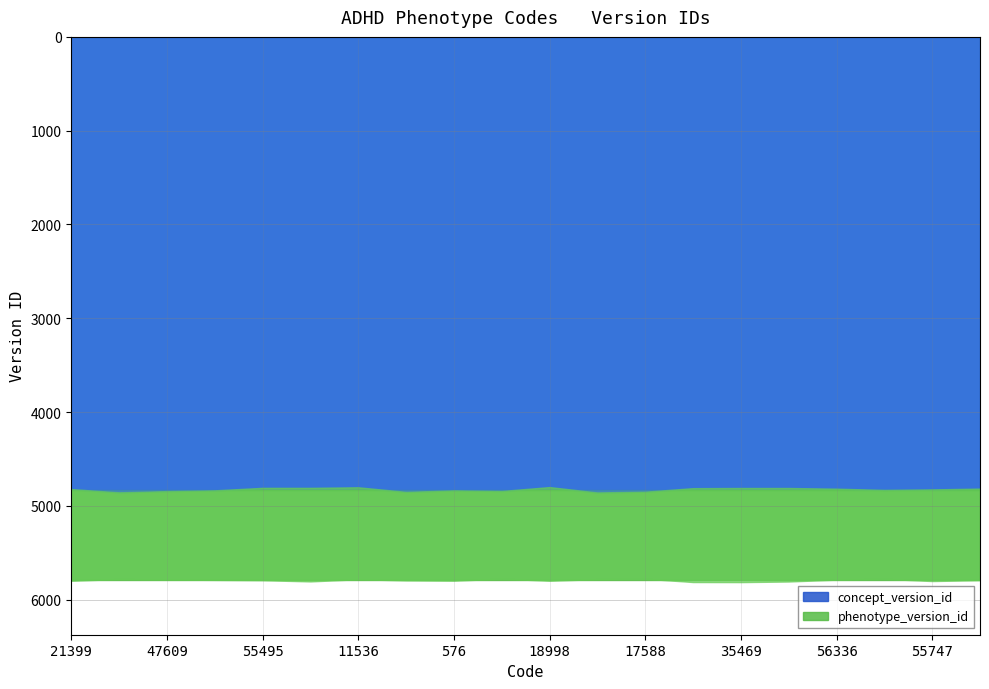

Where is phenotype_version_id nearest to the value 966?

21399